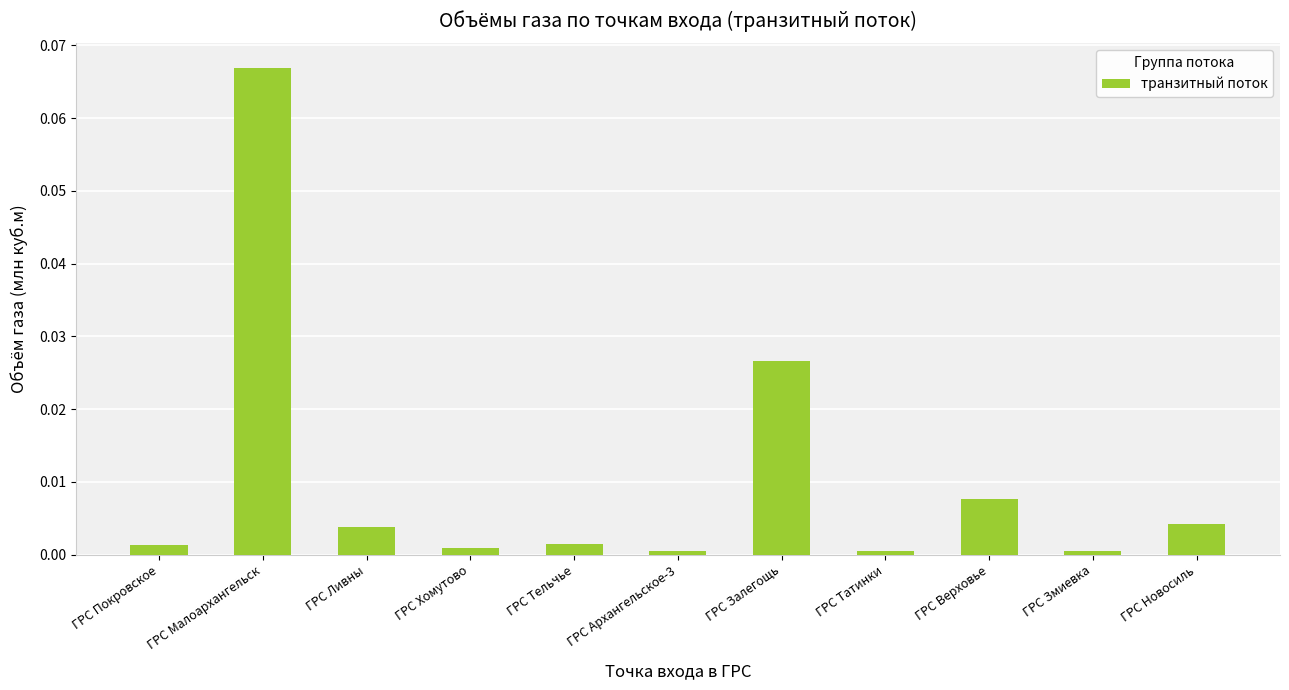

Between ГРС Ливны and ГРС Хомутово, which is larger?

ГРС Ливны